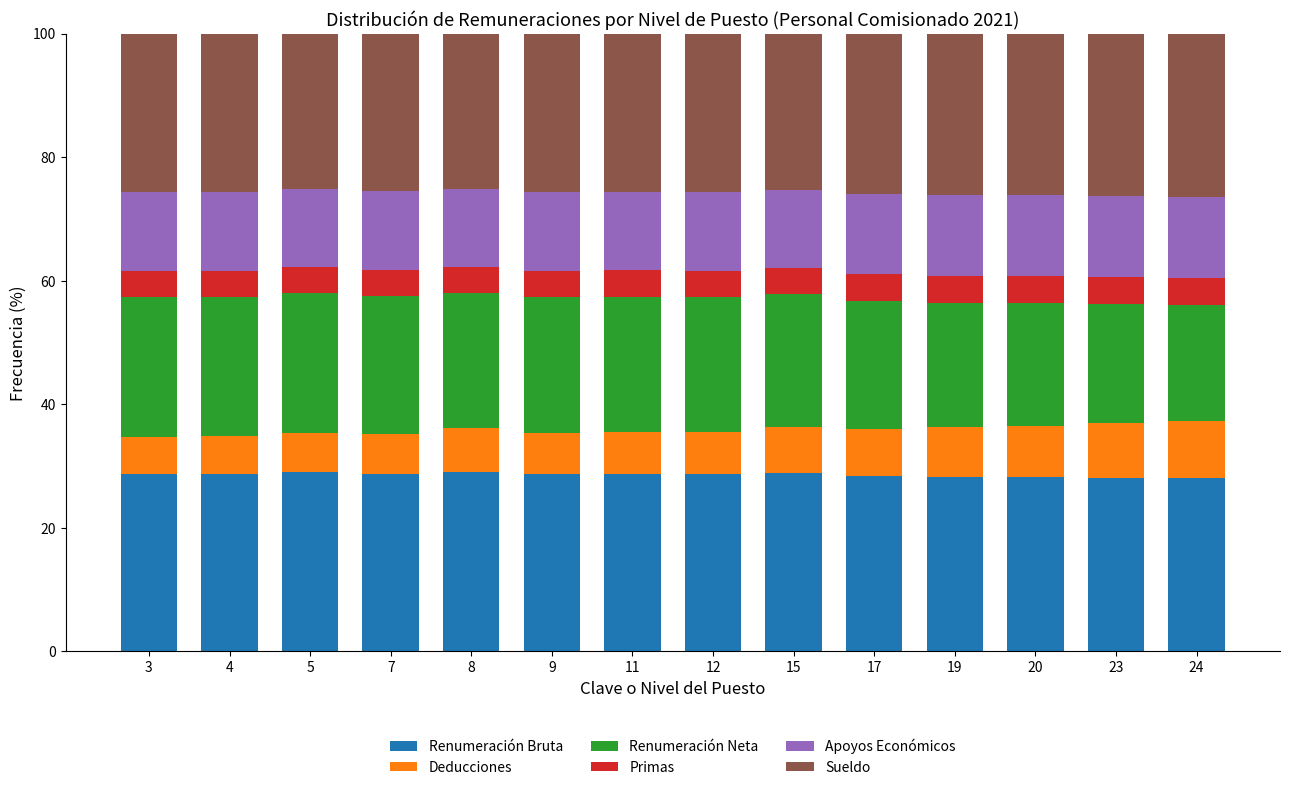

What are all the series names shown in the legend?

Renumeración Bruta, Deducciones, Renumeración Neta, Primas, Apoyos Económicos, Sueldo